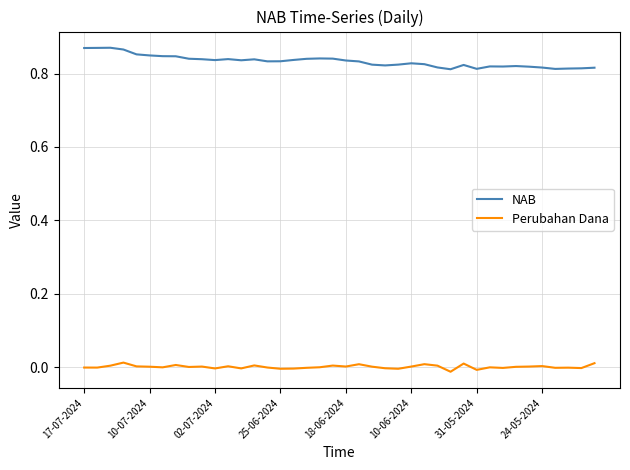

True or false: NAB and Perubahan Dana cross at least once.

False